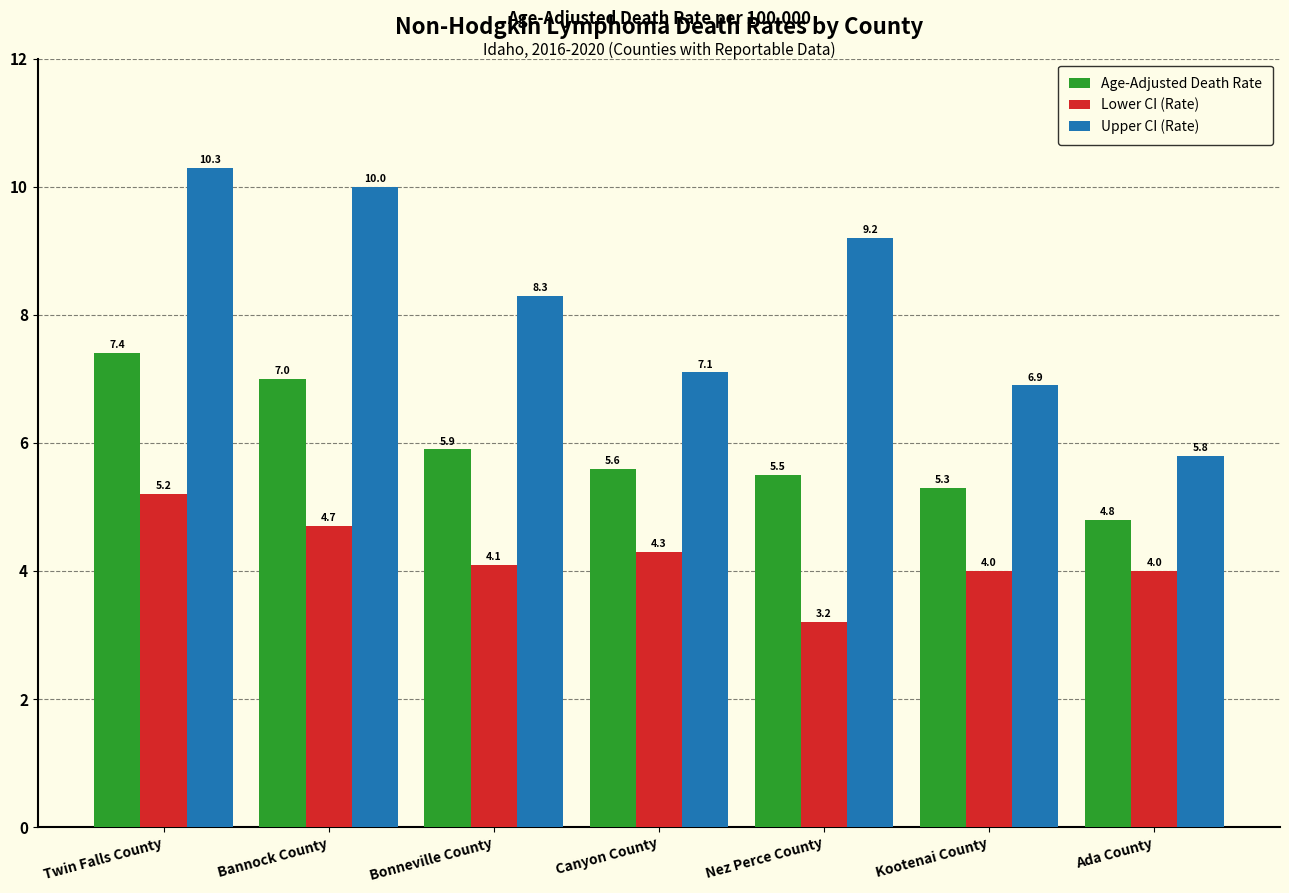

How many bars are there in total?

21